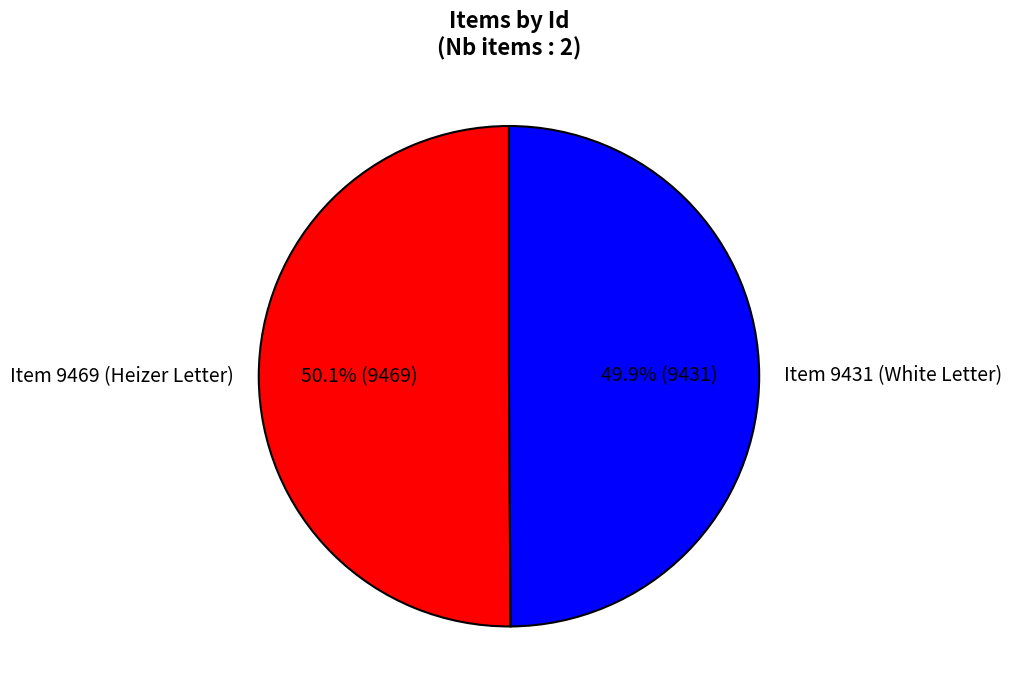

To the nearest percent, what is the combined percentage of Item 9469 (Heizer Letter) and Item 9431 (White Letter)?

100%